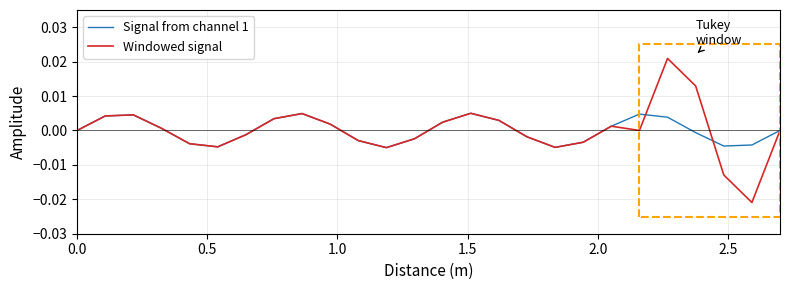

Reading right to left, what are all the values shown in this chart?

Signal from channel 1: -0.0	-0.0	-0.0	-0.0	0.0	0.0	0.0	-0.0	-0.0	-0.0	0.0	0.0	0.0	-0.0	-0.0	-0.0	0.0	0.0	0.0	-0.0	-0.0	-0.0	0.0	0.0	0.0	0.0
Windowed signal: -0.0	-0.0	-0.0	0.0	0.0	0.0	0.0	-0.0	-0.0	-0.0	0.0	0.0	0.0	-0.0	-0.0	-0.0	0.0	0.0	0.0	-0.0	-0.0	-0.0	0.0	0.0	0.0	0.0